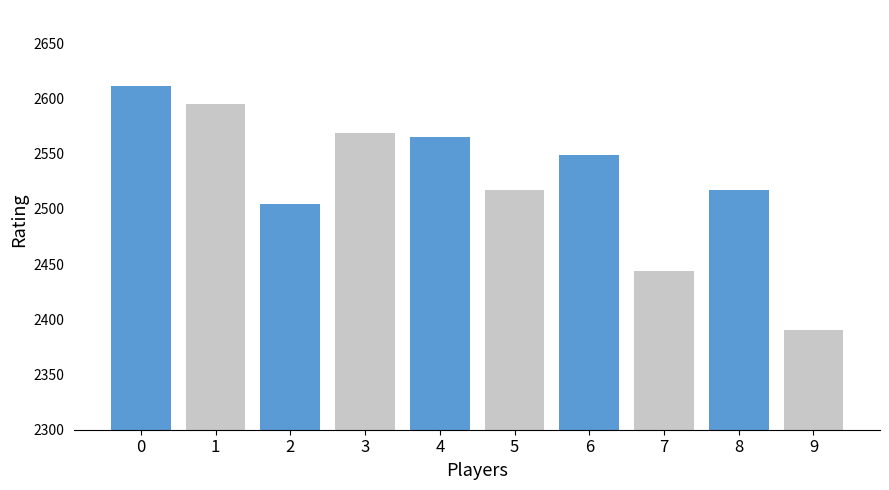

What is the difference between the second highest and minimum values?

205